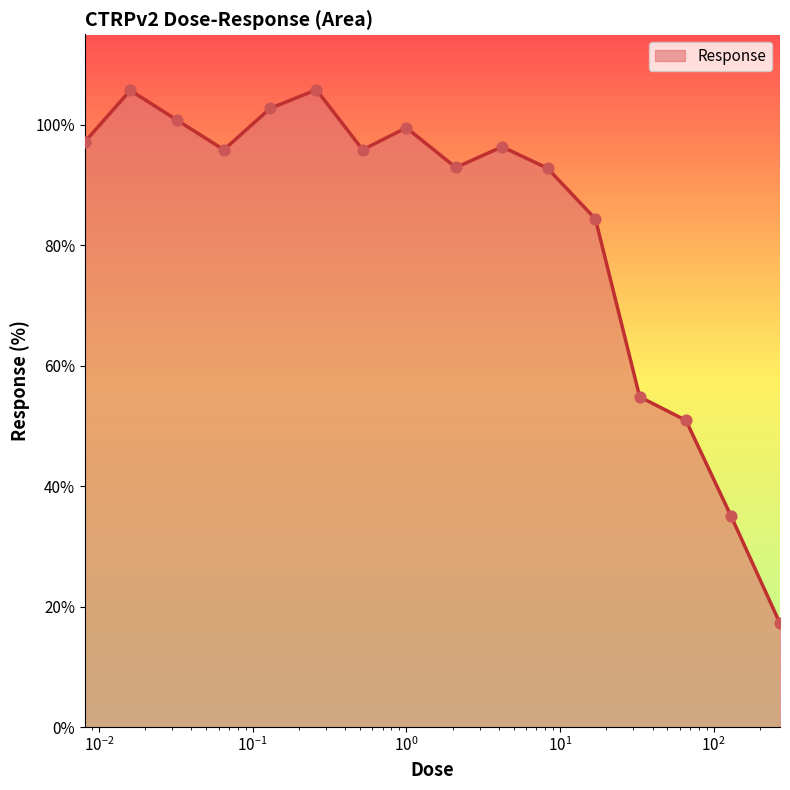

What is the minimum value shown in the chart?

17.2